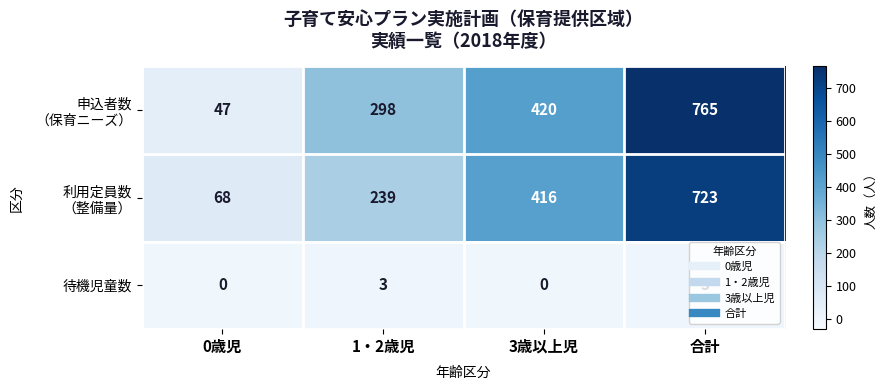

How many distinct data groups are displayed?

3